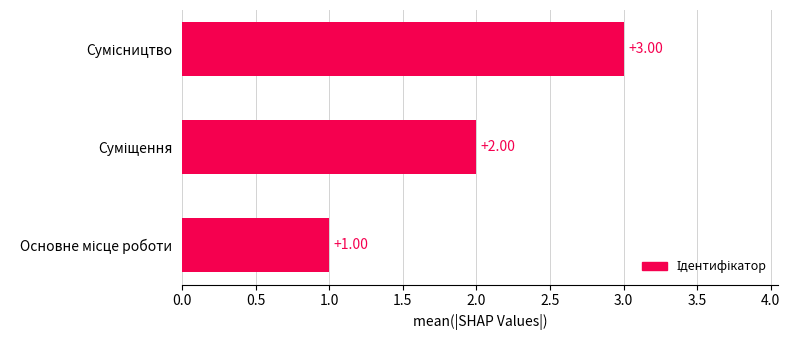

What is the difference between the second highest and minimum values?

1